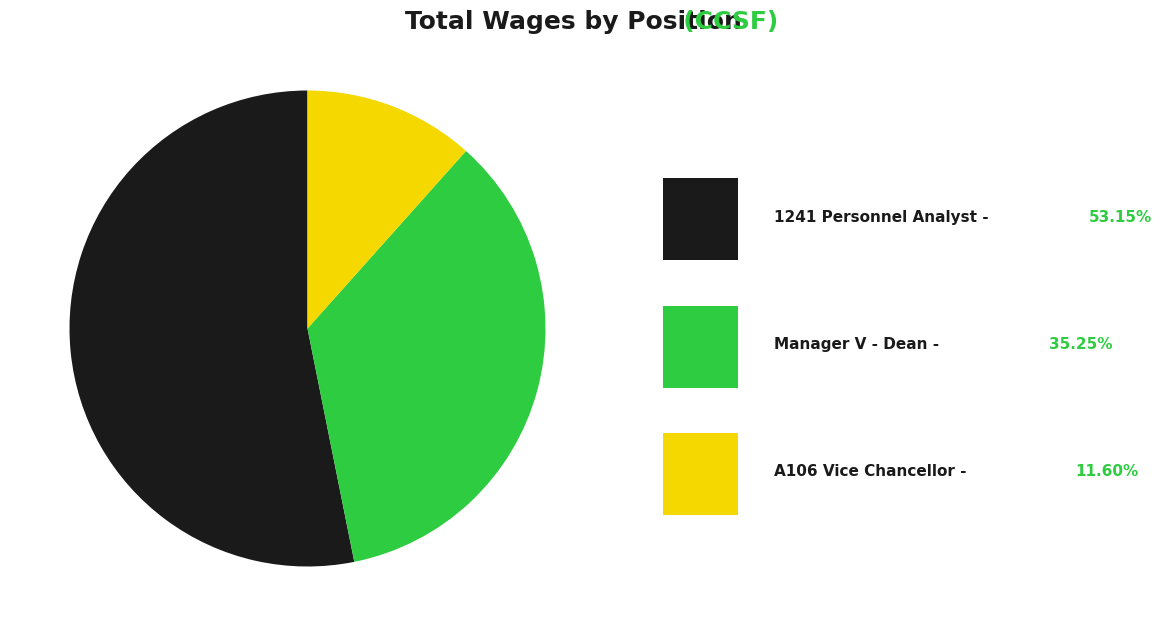

Does any single category account for the majority?

Yes